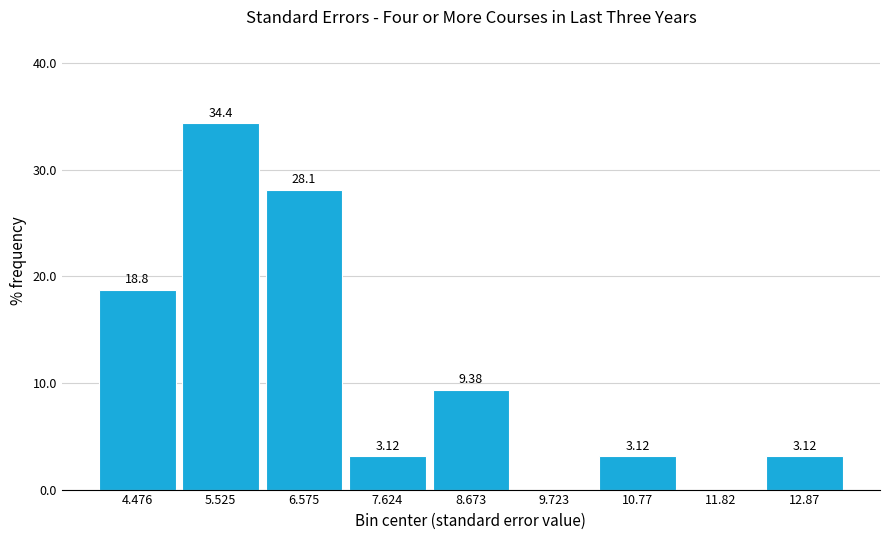

Over which range of the x-axis is the bar tallest?

5.0 to 6.0